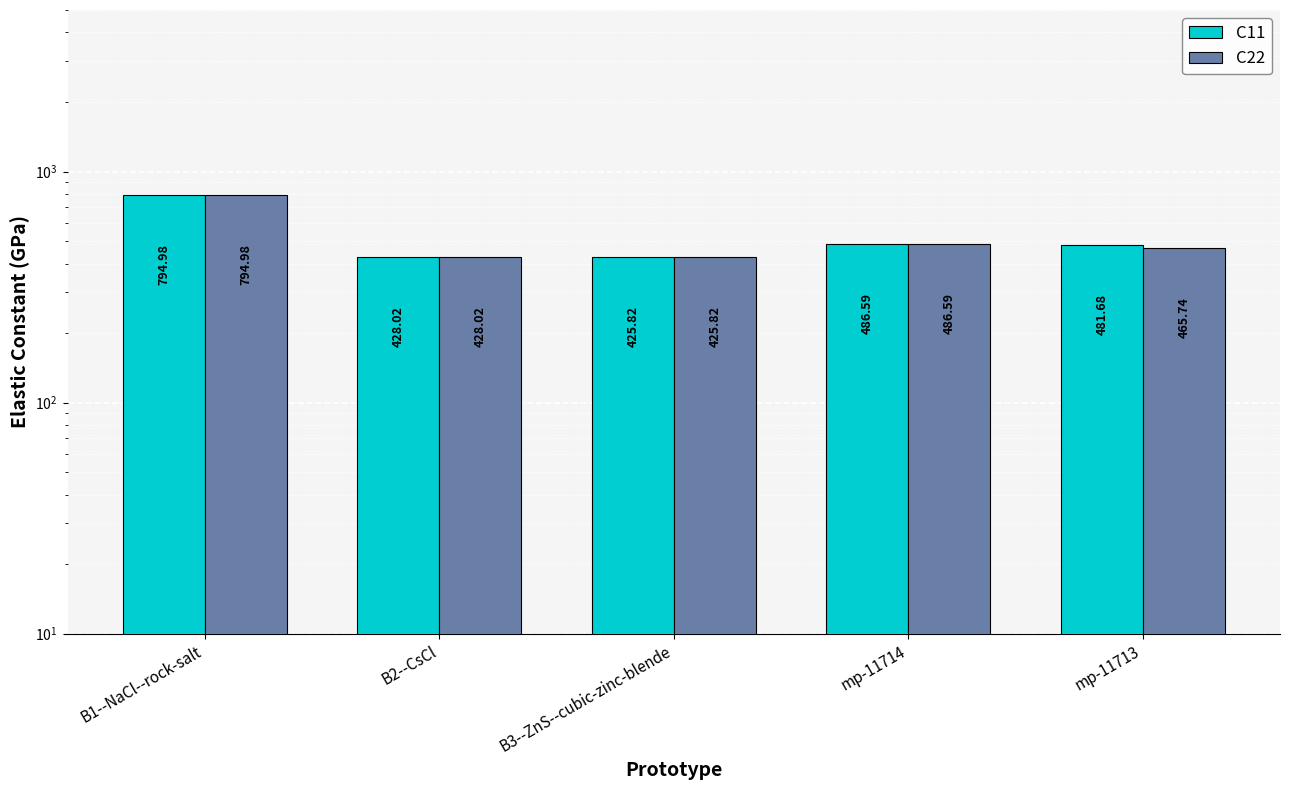

At which label is C11 closest to 610?

mp-11714